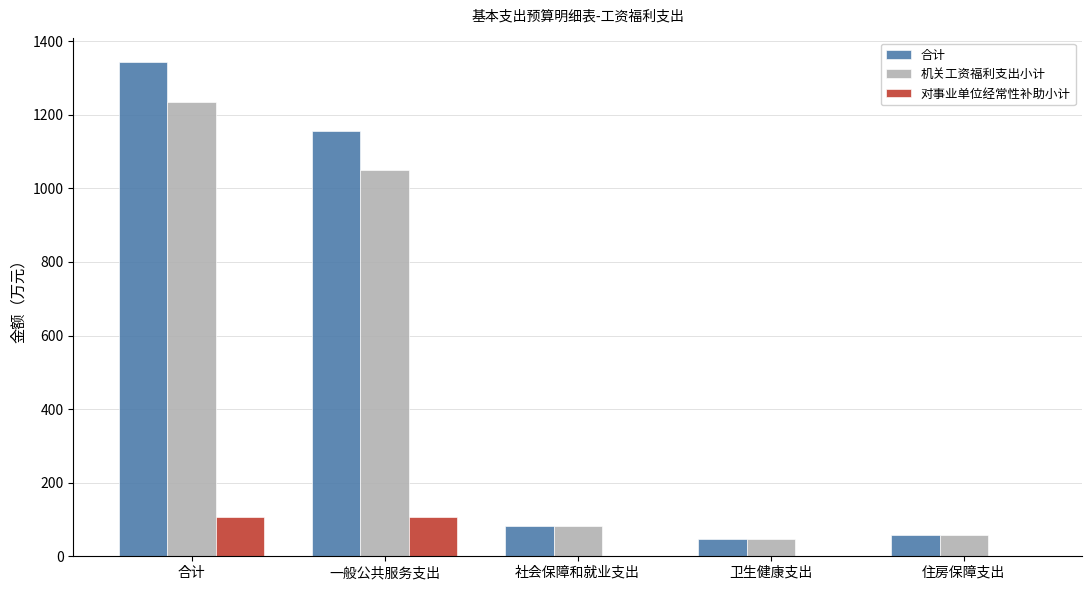

Which series changed the most between 一般公共服务支出 and 卫生健康支出?

合计